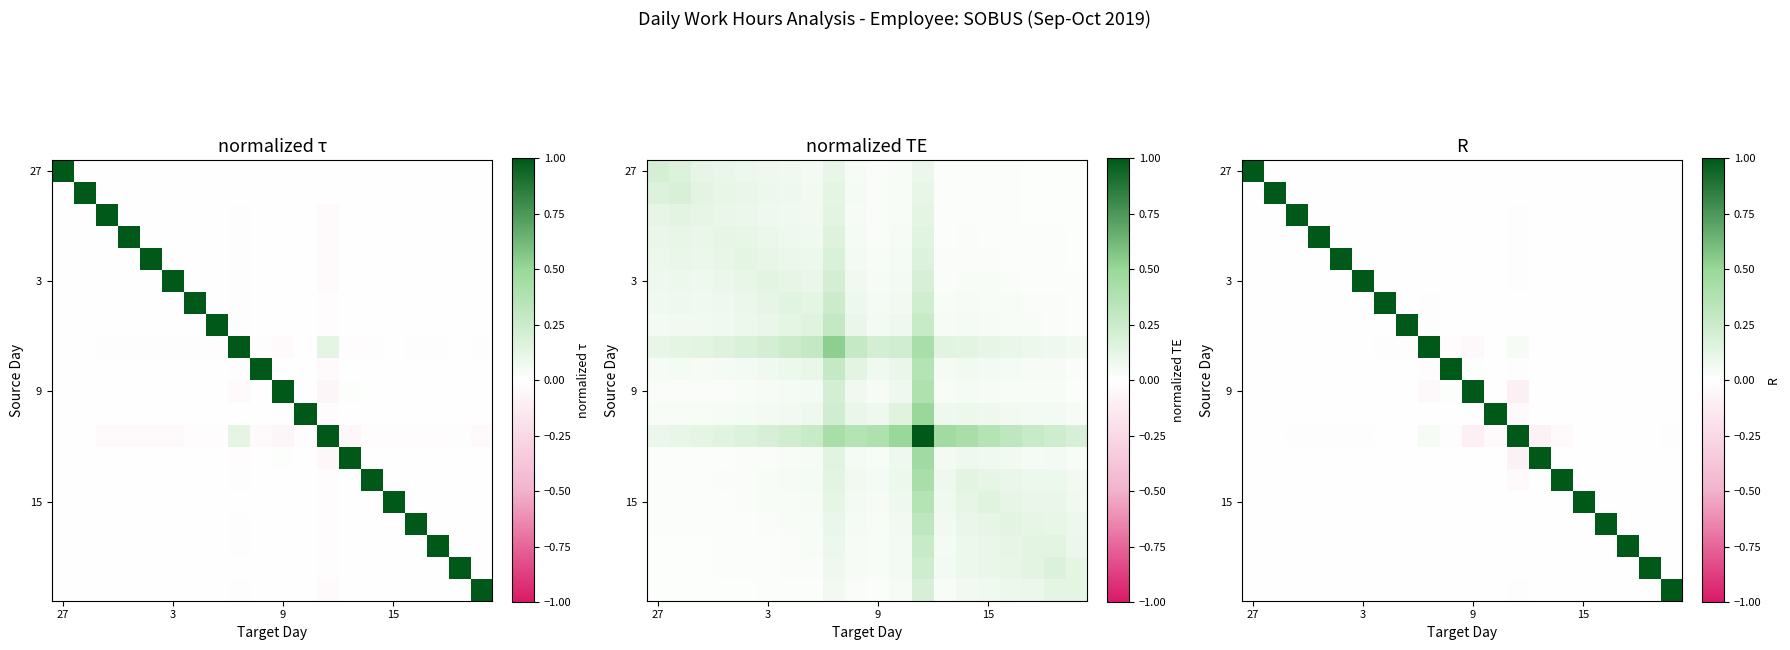

How many categories are shown in the chart?

20